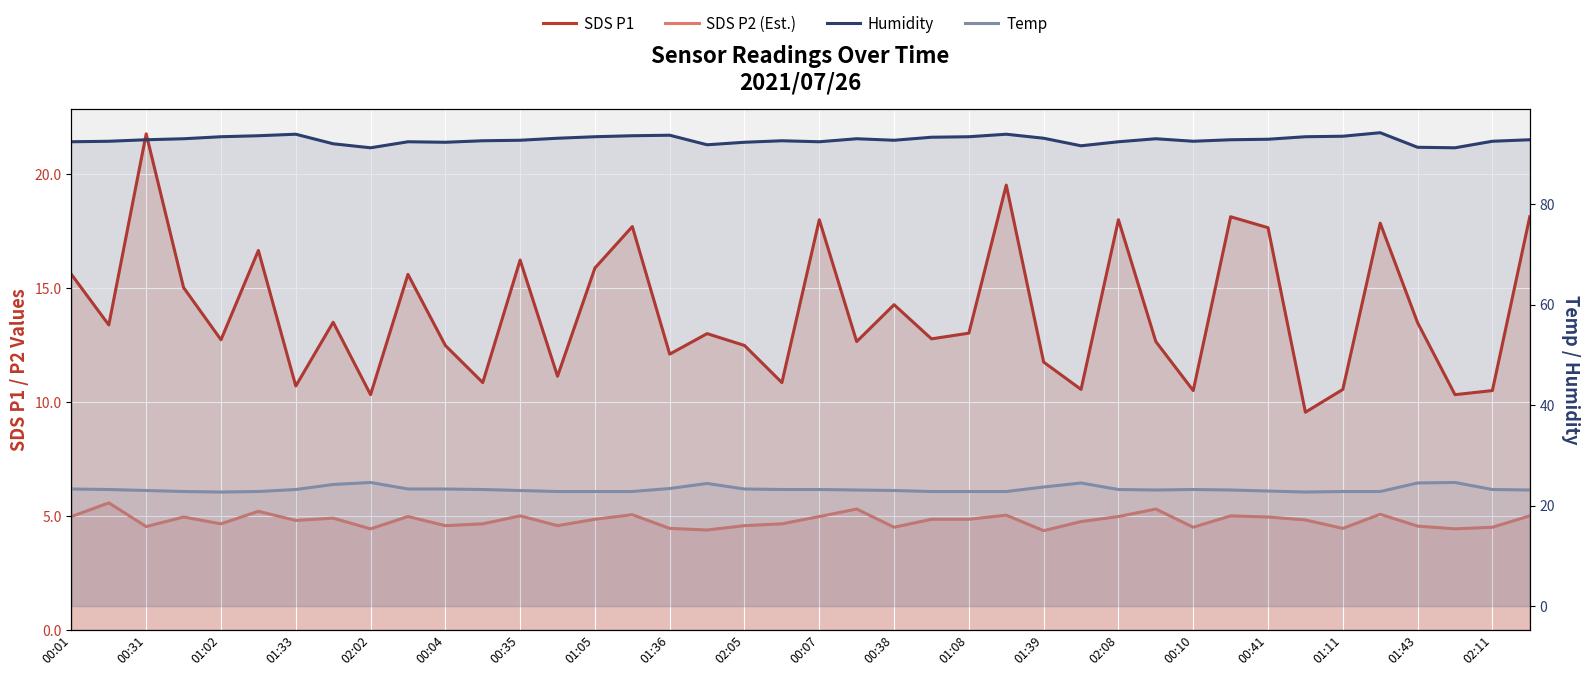

What are all the series names shown in the legend?

SDS P1, SDS P2 (Est.), Humidity, Temp